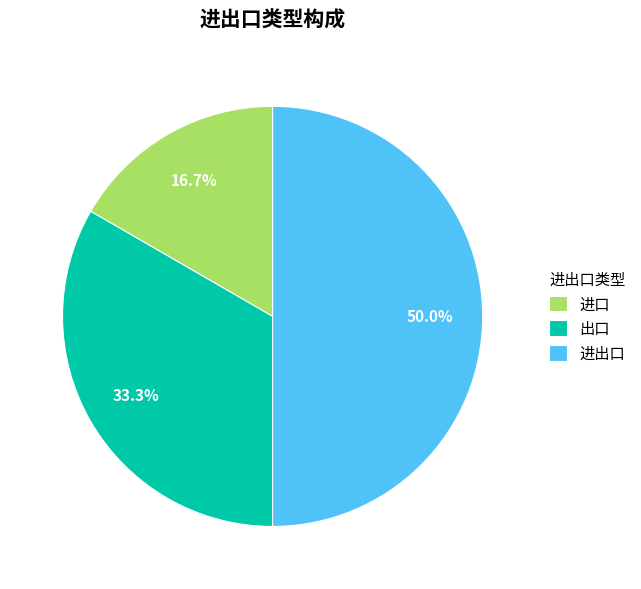

The 进口 slice represents 17% of the pie. True or false?

True